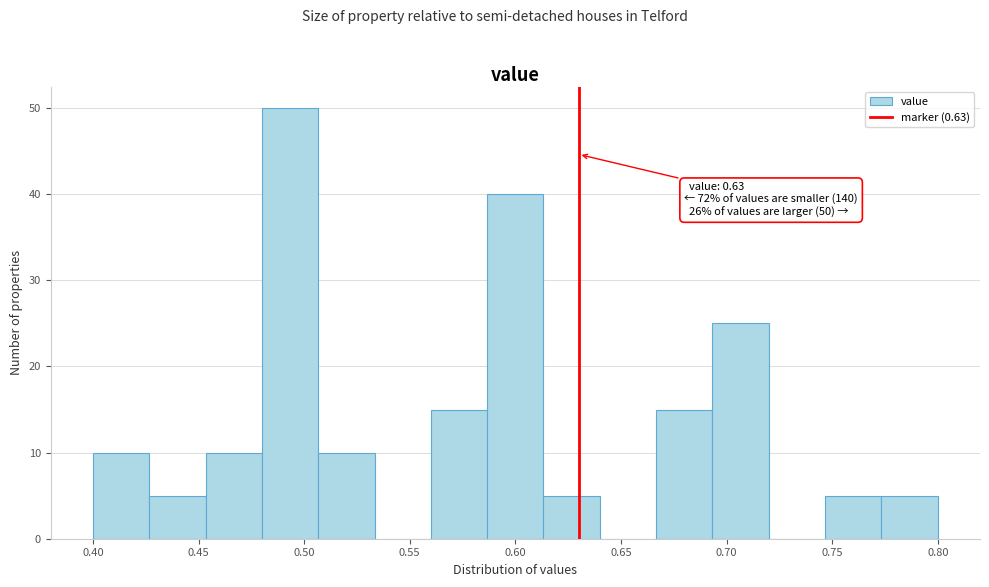

Over which range of the x-axis is the bar tallest?

0.480 to 0.505